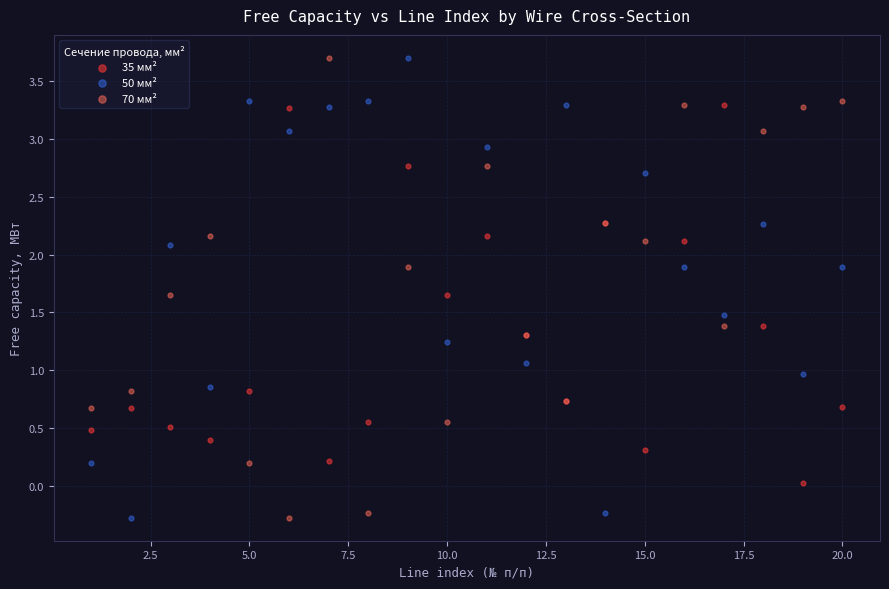

What are all the series names shown in the legend?

35 мм², 50 мм², 70 мм²